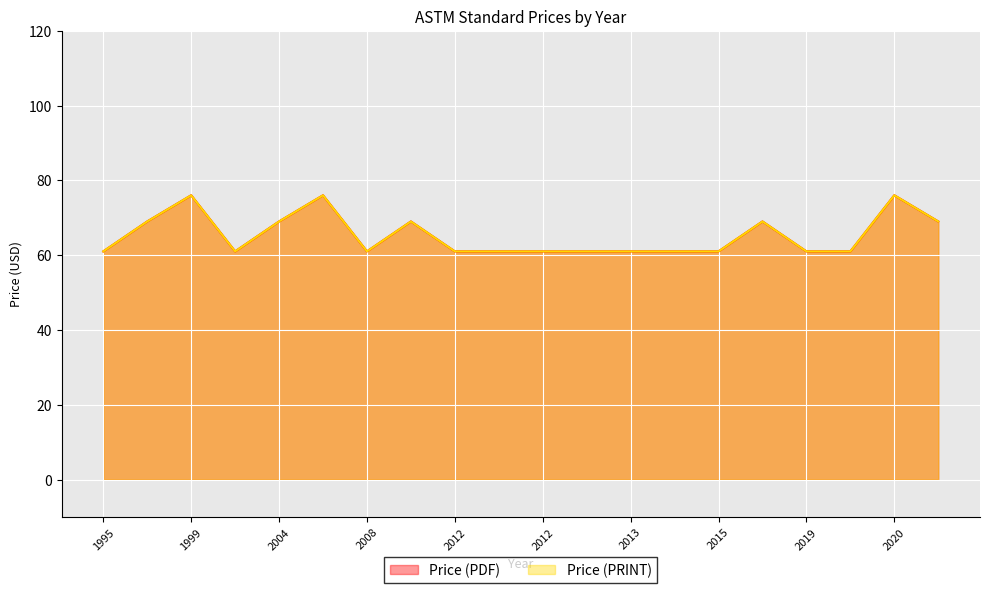

Count the Price (PDF) values in the range 61 to 69.

17